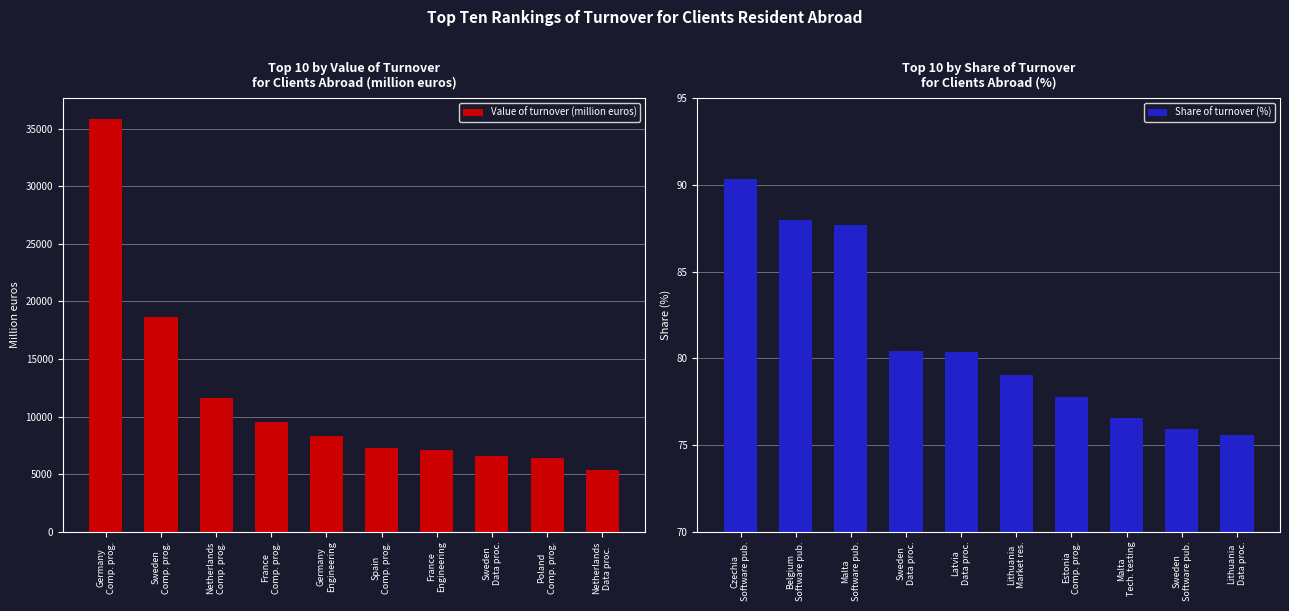

What is the difference between the maximum and minimum values in the Share of turnover (%) series?

14.8